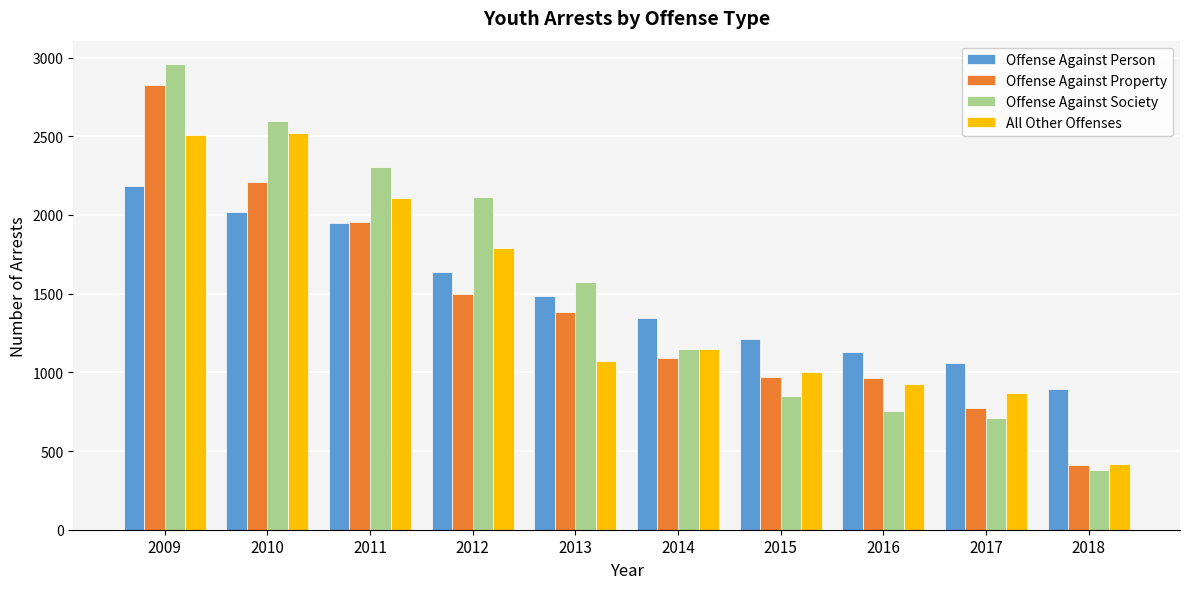

Where does the Offense Against Property series first go above 1384?

2009